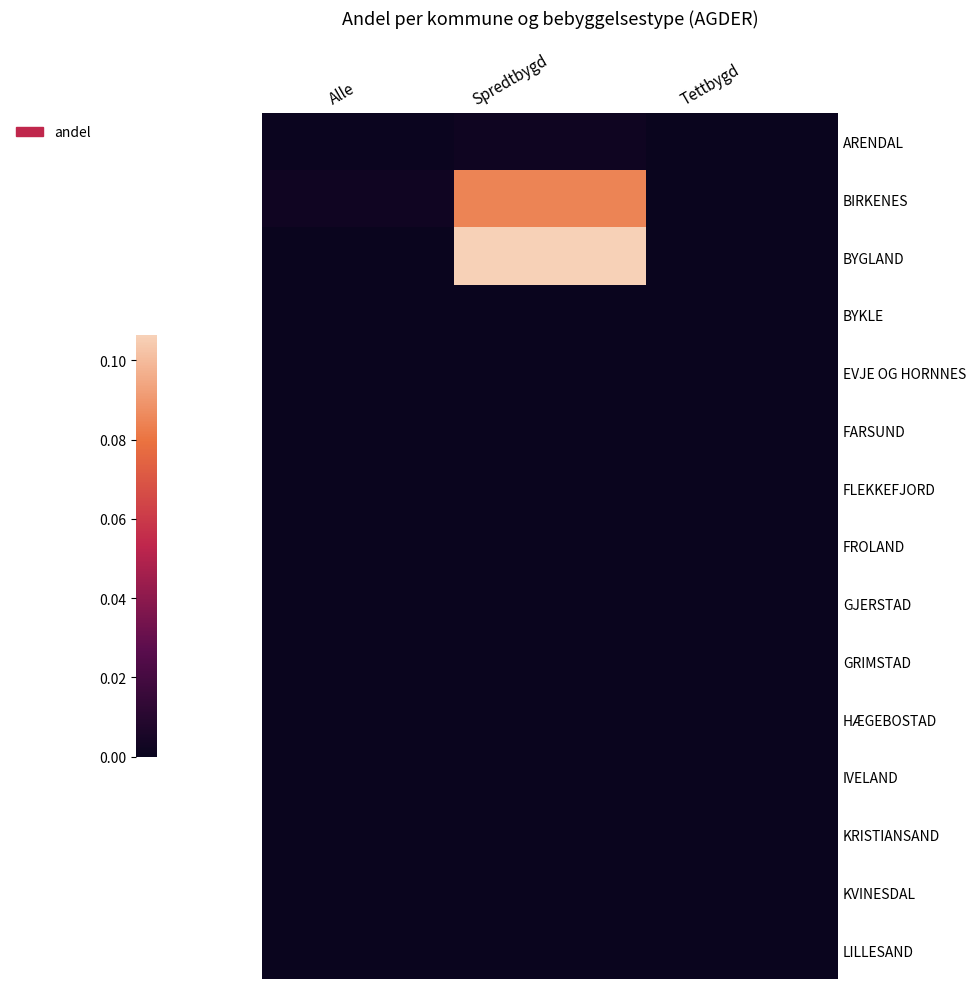

At how many categories does at least one series exceed 0?

2